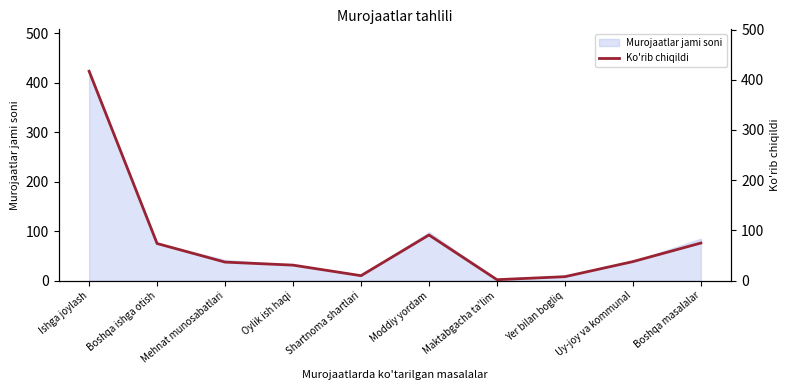

Reading left to right, extract all data points from this chart.

Ishga joylash=417	Boshqa ishga otish=74	Mehnat munosabatlari=37	Oylik ish haqi=31	Shartnoma shartlari=10	Moddiy yordam=91	Maktabgacha ta'lim=2	Yer bilan bogliq=8	Uy-joy va kommunal=38	Boshqa masalalar=75